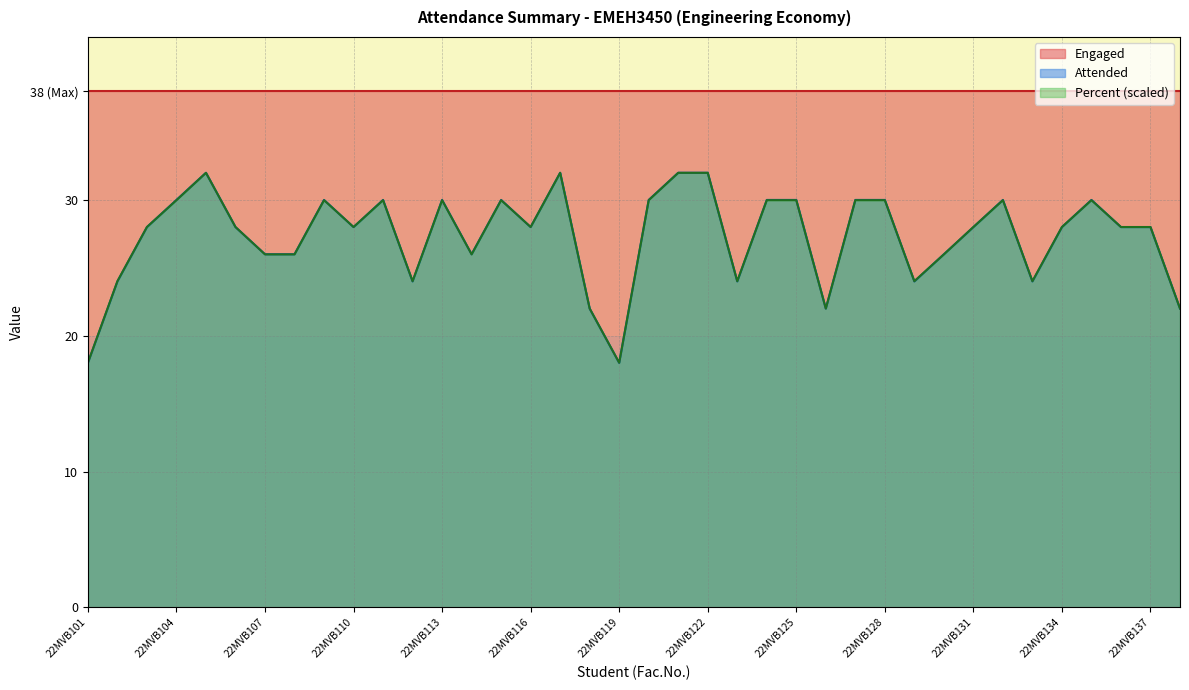

Is the value of Attended at 22MVB121 greater than the value of Percent at 22MVB138?

Yes